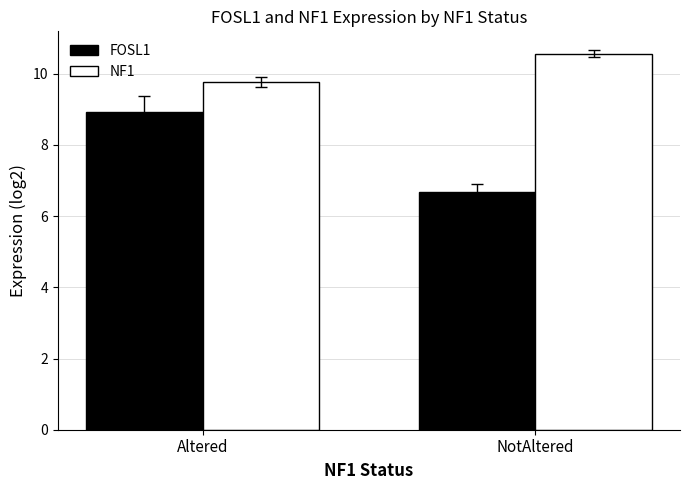

At which label does NF1 reach its minimum?

Altered